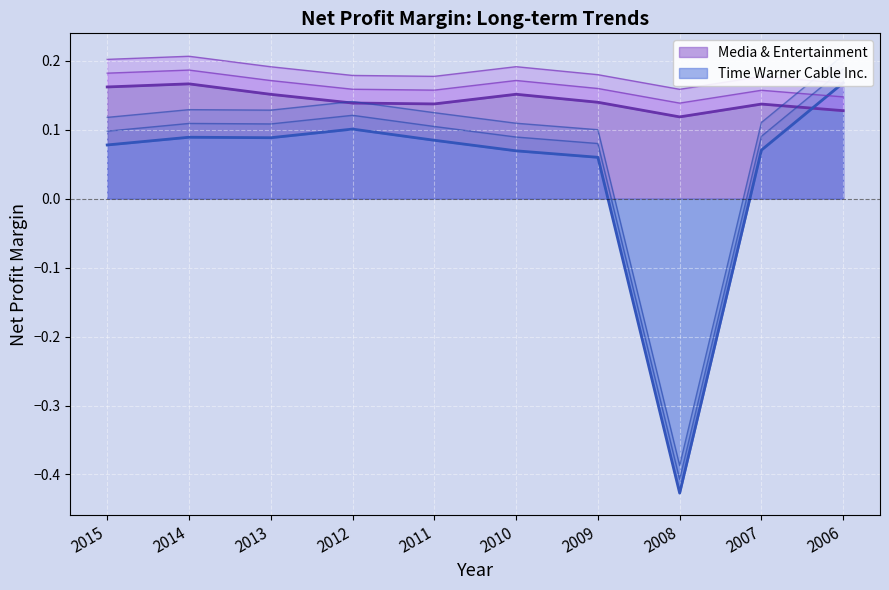

Rank the series by their maximum value, from lowest to highest.

Media & Entertainment, Time Warner Cable Inc.